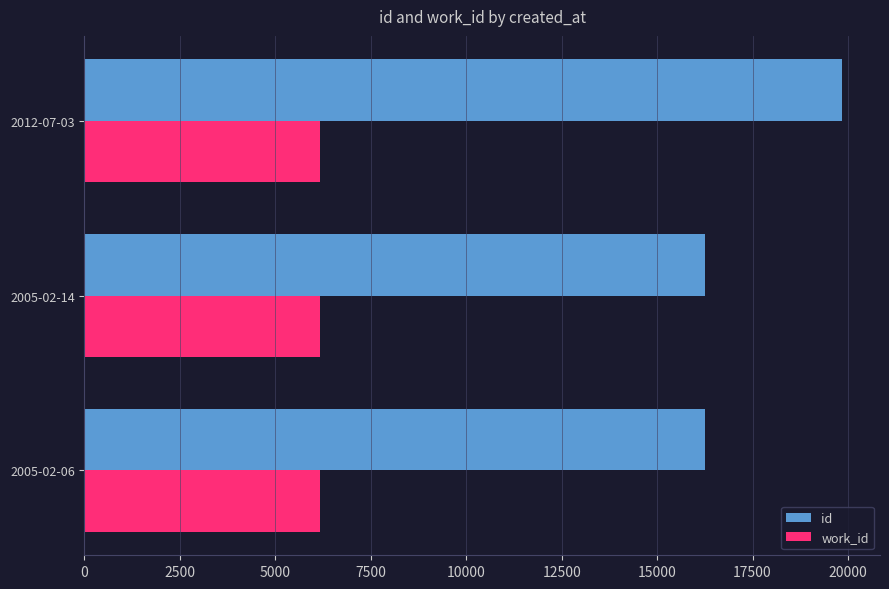

Rank the series by their average value, from highest to lowest.

id, work_id